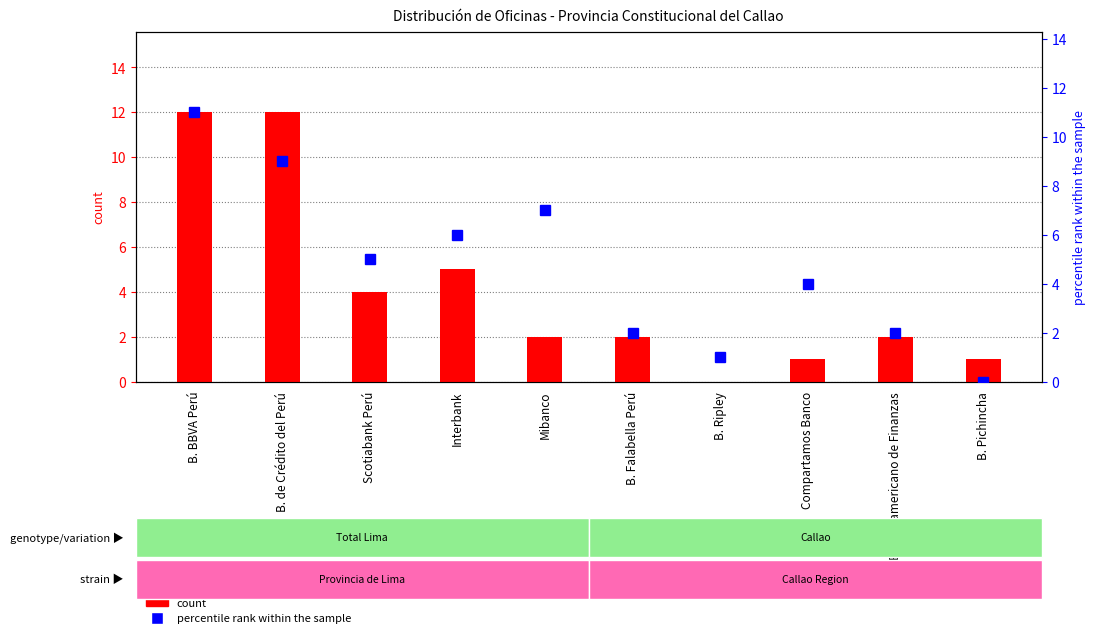

What is the sum of all percentile rank within the sample values?

47